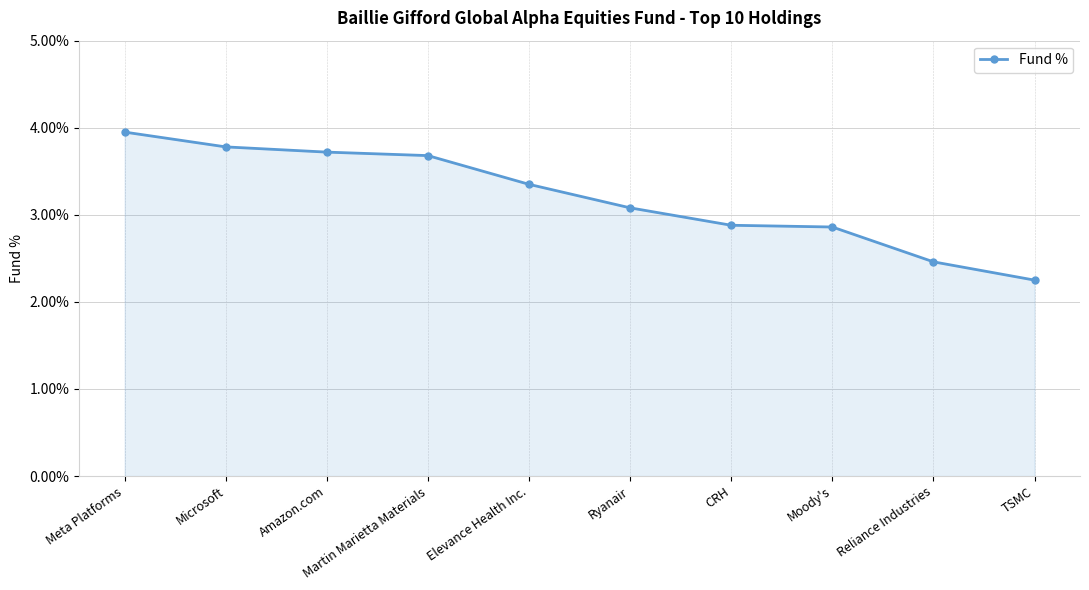

What is the difference between the maximum and minimum values?

1.7